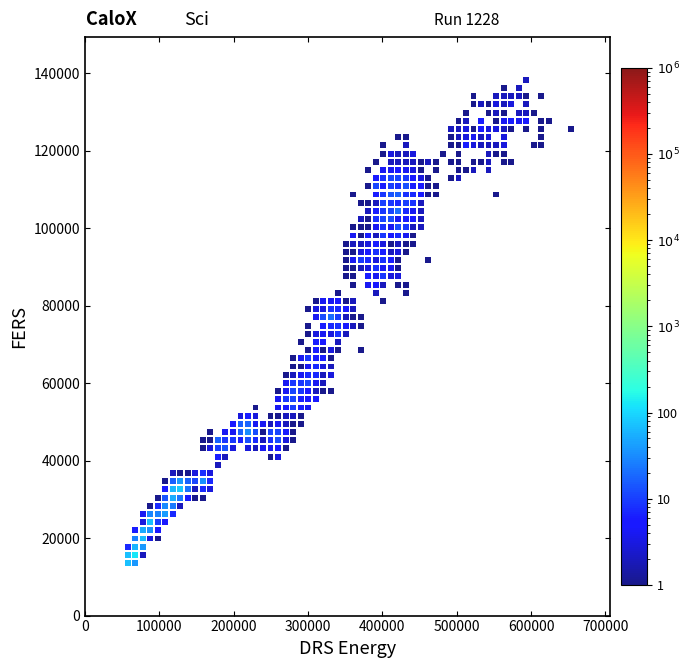

What is the range of X values (max minus min)?

596539.6